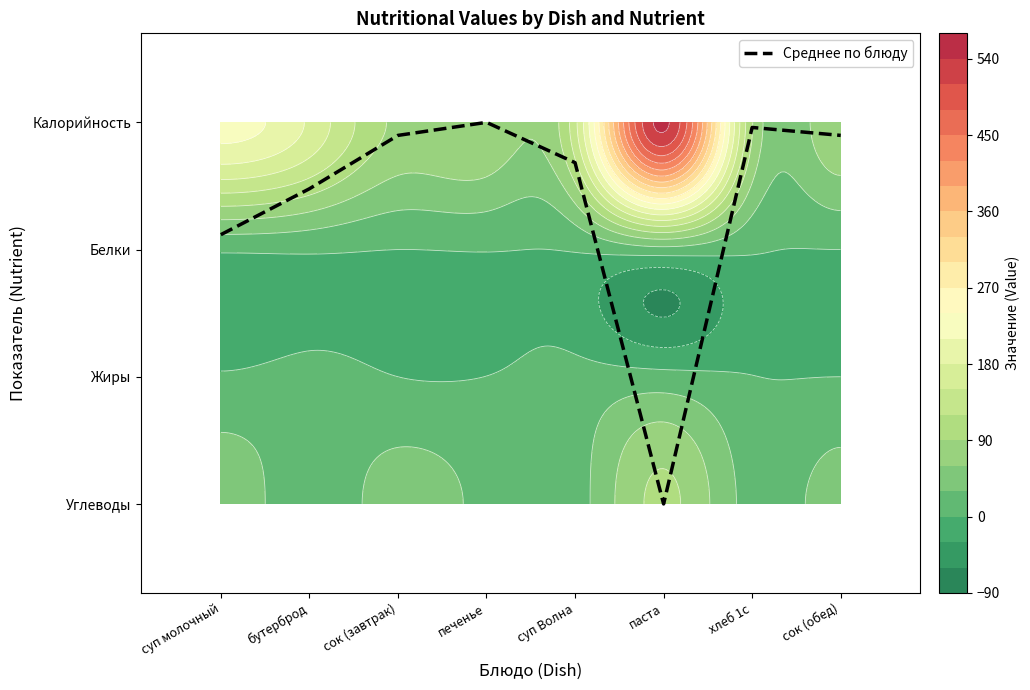

List the labels in order of value, smallest first.

печенье, хлеб 1с, сок (завтрак), сок (обед), суп Волна, бутерброд, суп молочный, паста